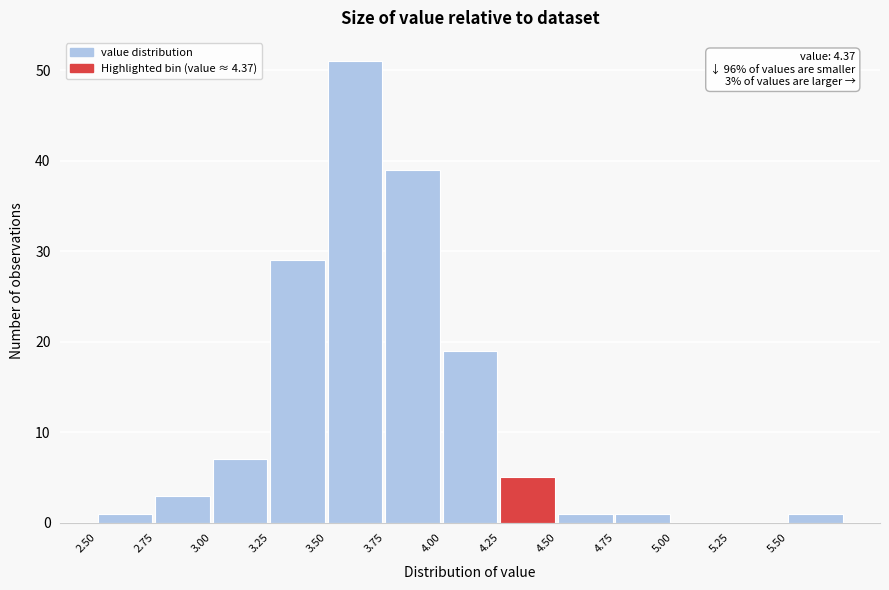

Over which range of the x-axis is the bar tallest?

3.50 to 3.75